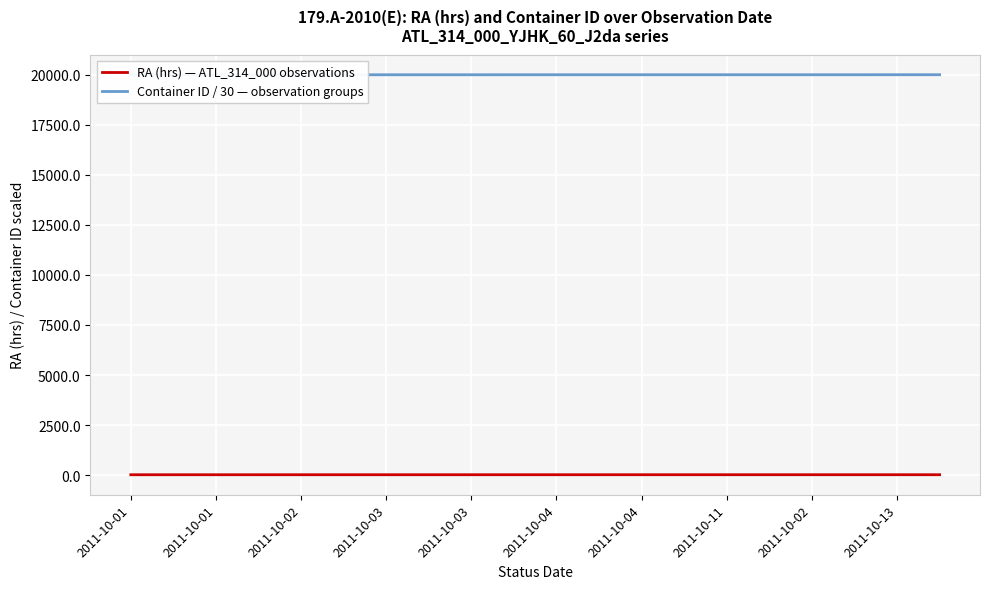

What is the label of the 15th point from the right?

2011-10-04